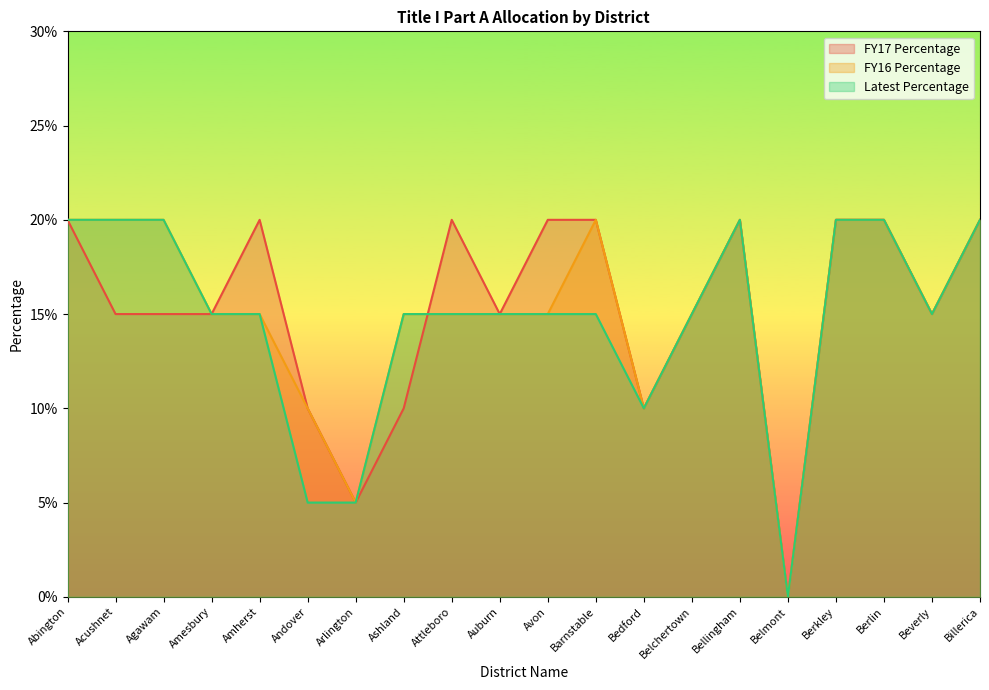

Count the number of categories in the chart.

20